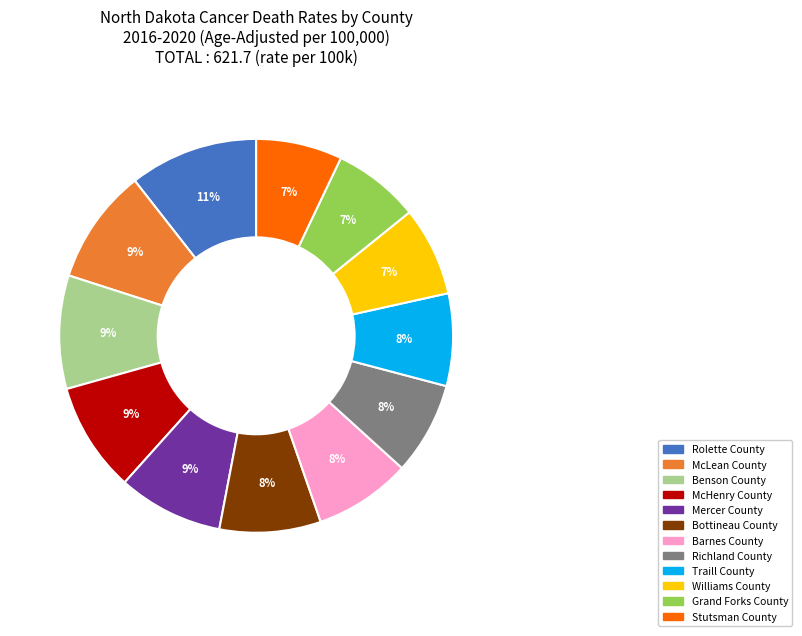

Count the number of slices in the pie.

12